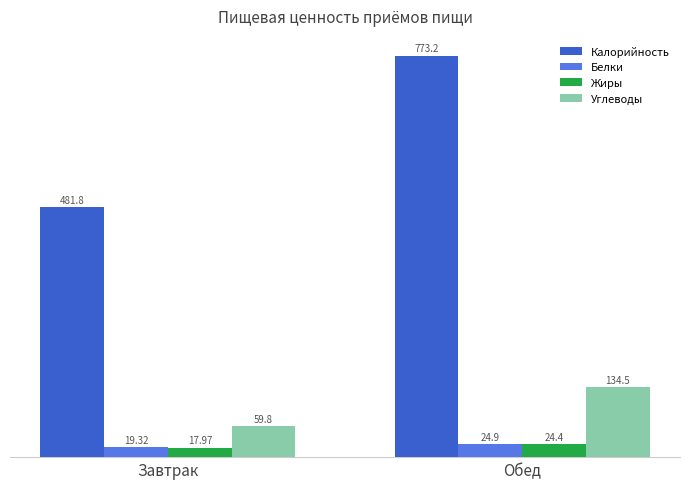

Reading left to right, transcribe all the data shown in this chart.

Калорийность: 481.8	773.2
Белки: 19.3	24.9
Жиры: 18.0	24.4
Углеводы: 59.8	134.5